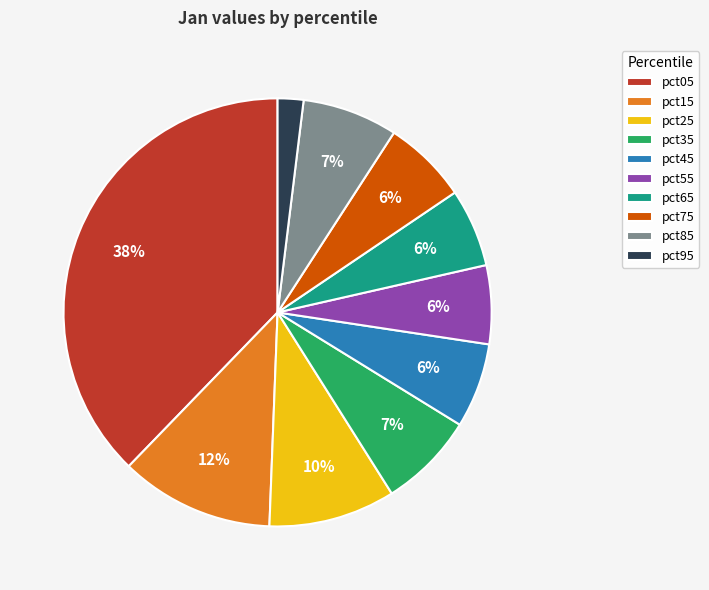

Does any single category account for the majority?

No